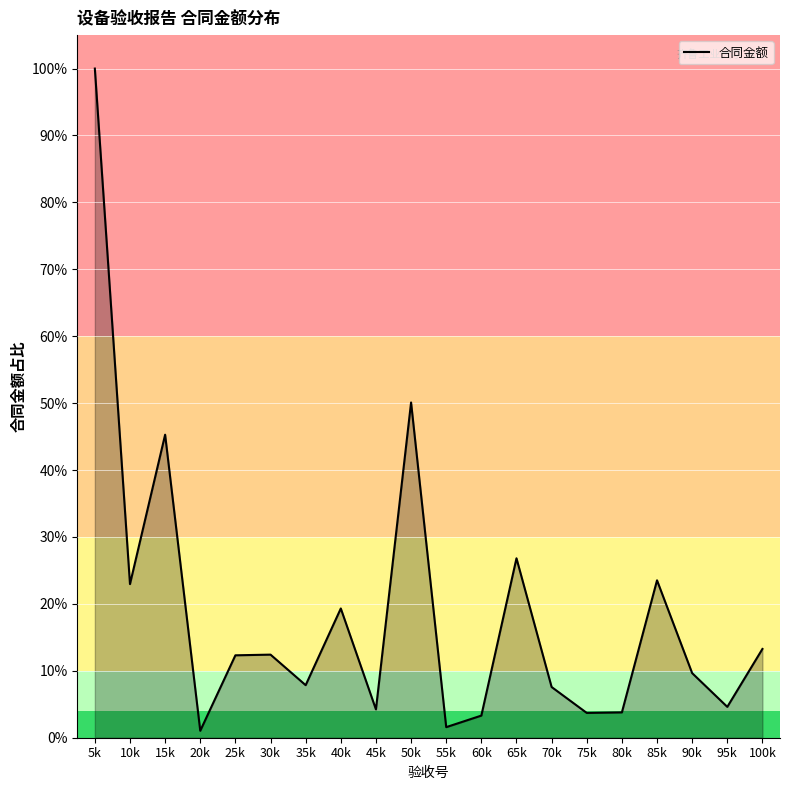

What position from the left is 40k?

8